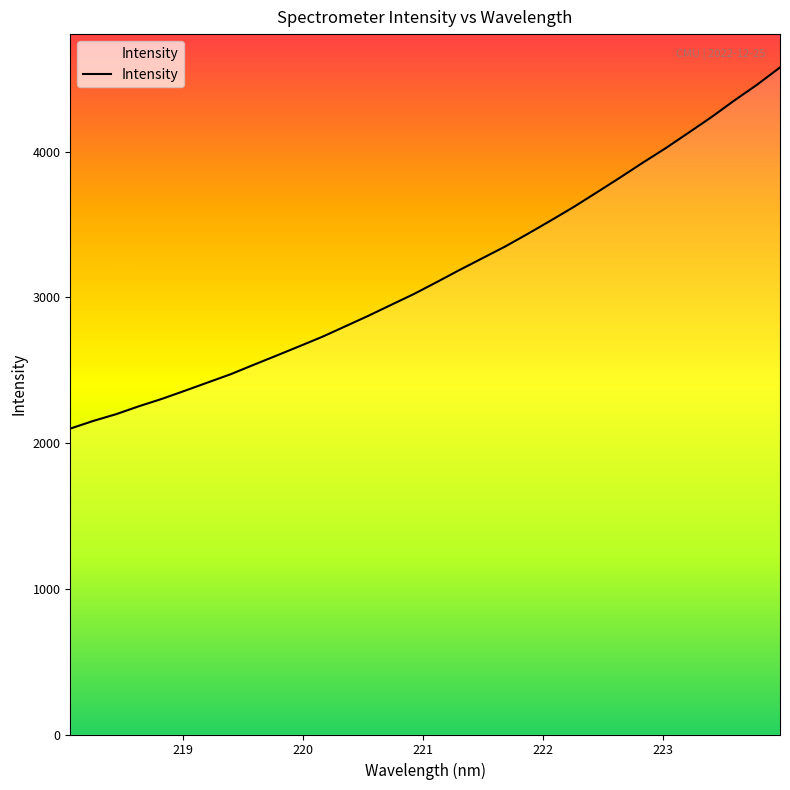

Reading left to right, list all the values displayed in this chart.

2099.5	2152.0	2198.3	2253.0	2303.6	2359.2	2416.0	2472.6	2537.0	2600.3	2664.5	2729.6	2801.1	2872.8	2948.2	3023.1	3105.0	3188.5	3269.4	3350.2	3438.4	3529.2	3622.3	3721.4	3821.4	3924.2	4023.7	4129.9	4236.8	4350.8	4459.9	4577.9